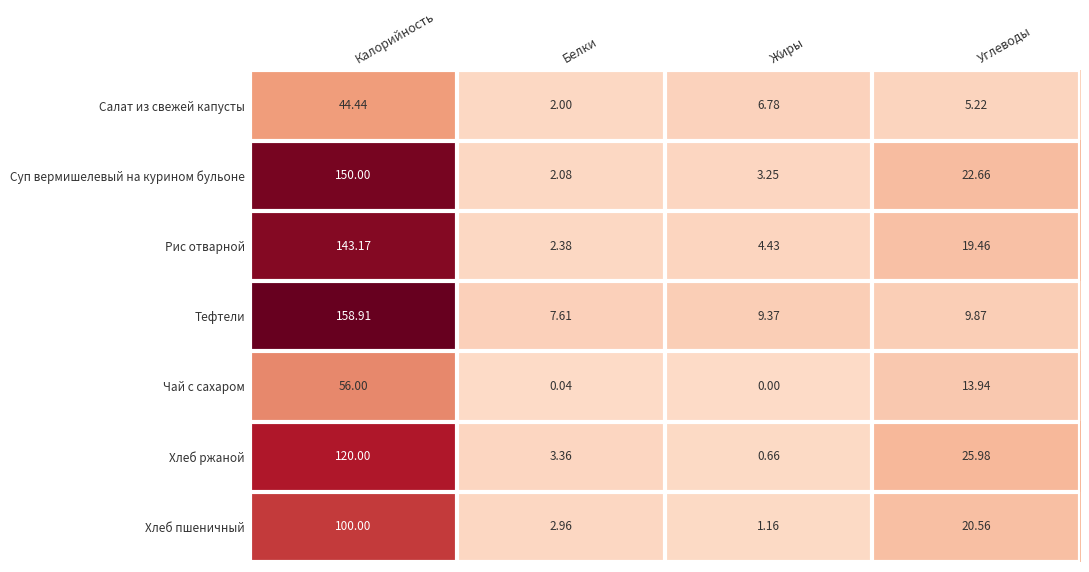

Which series has the largest range (max minus min)?

Тефтели